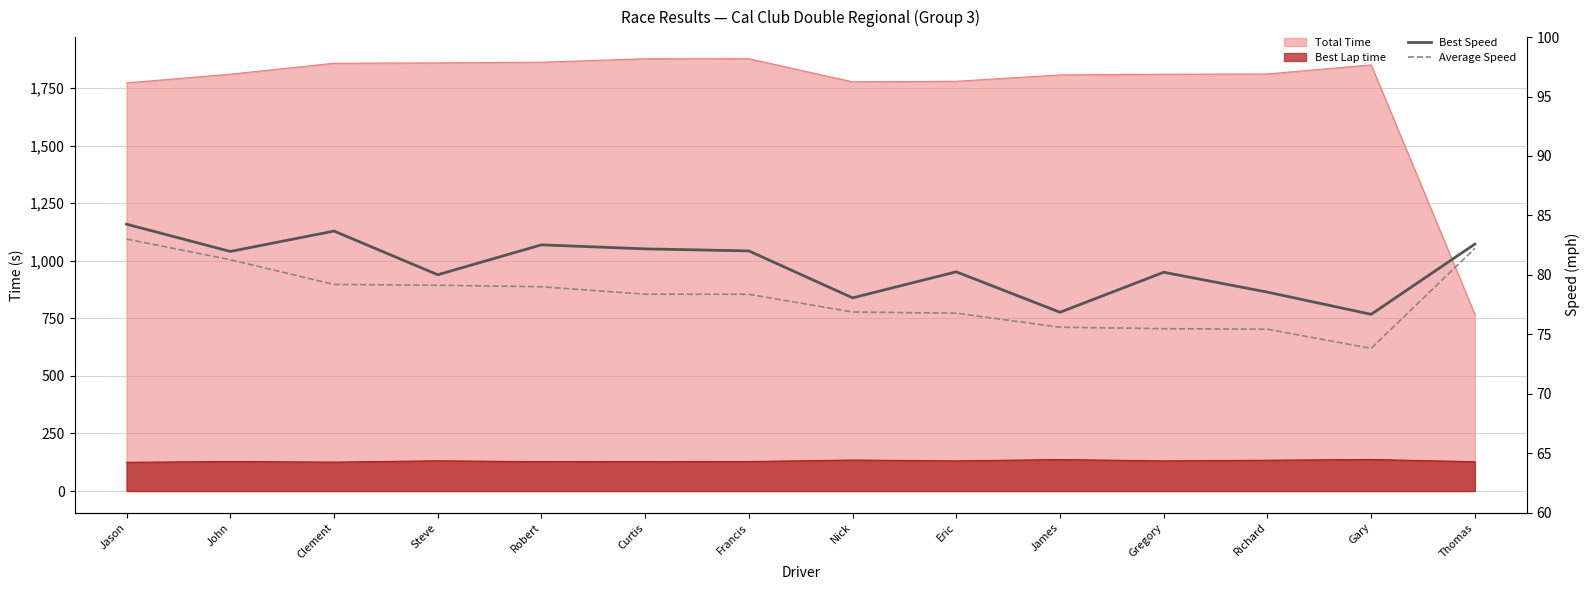

Is it true that Best Speed equals 76.9 at James?

True